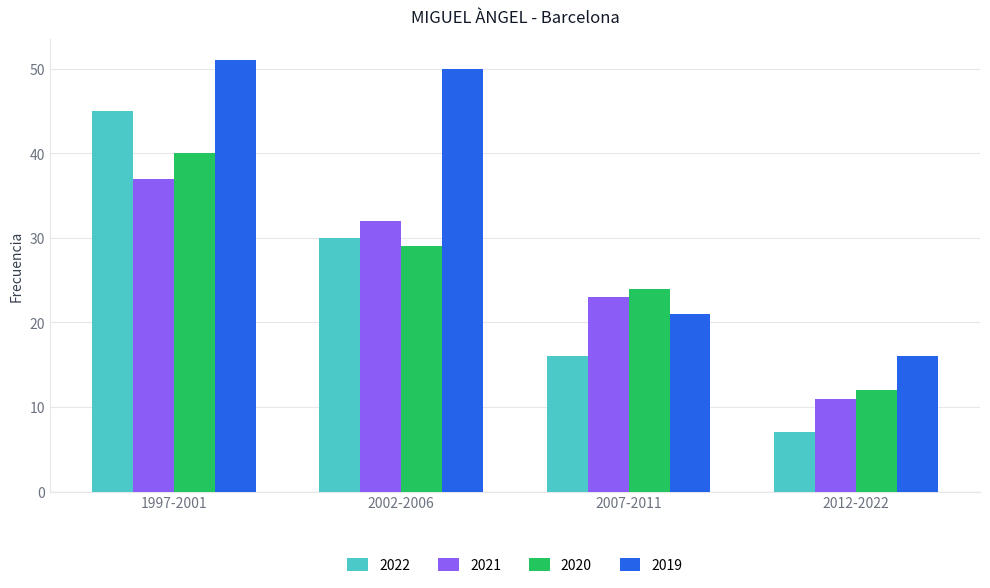

What is the difference between the highest and lowest values at 2002-2006?

21